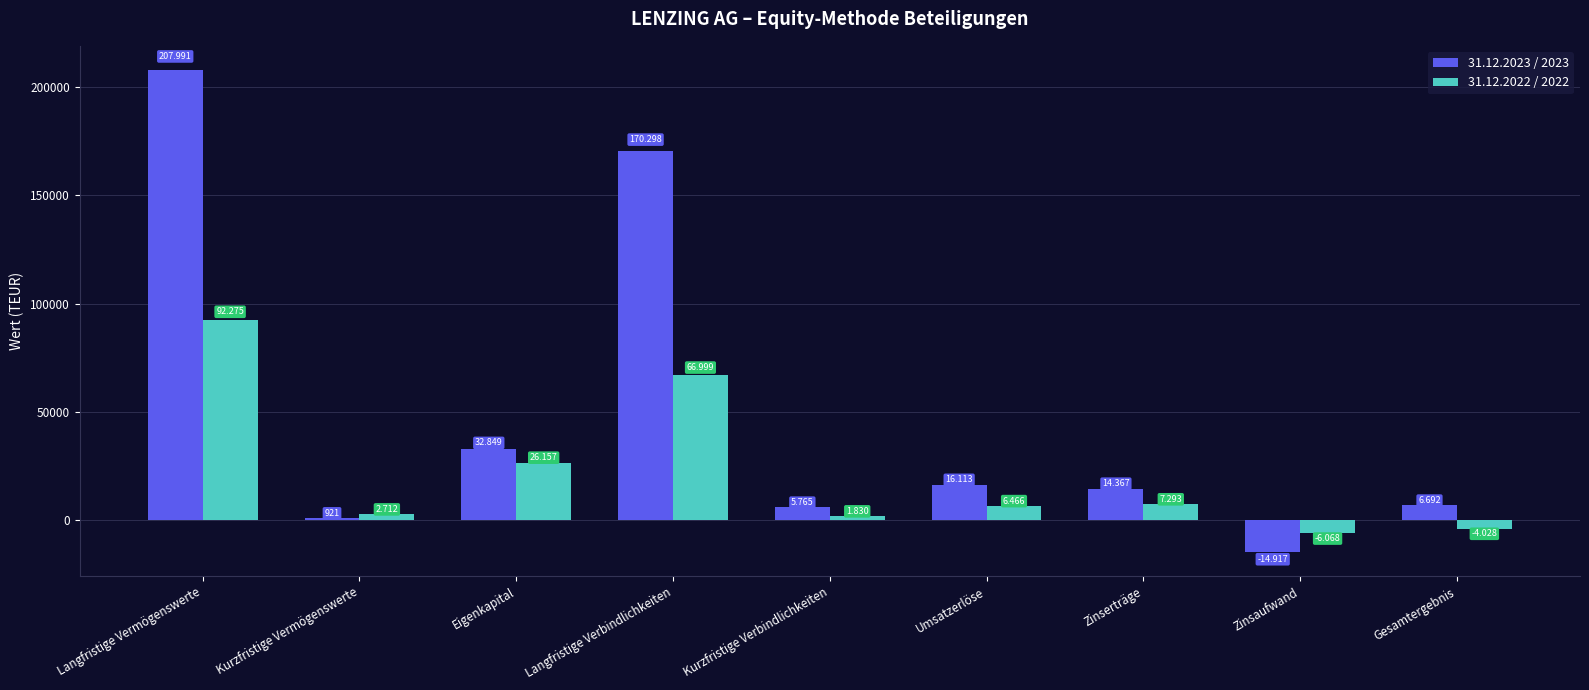

What position from the left is Zinsaufwand?

8